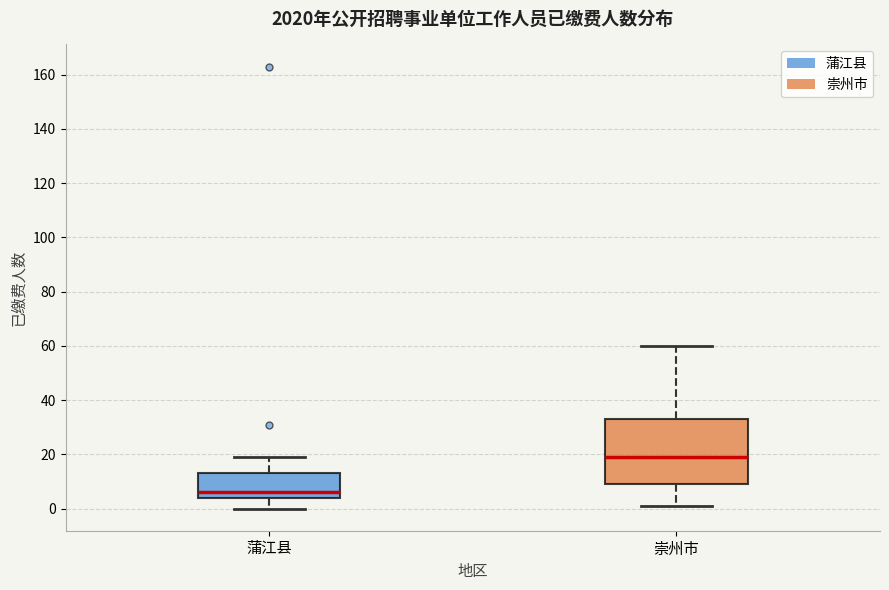

Where is the upper edge of the box for 蒲江县 on the y-axis? The values are not printed on the chart, so give them approximately, as read against the axis.

14